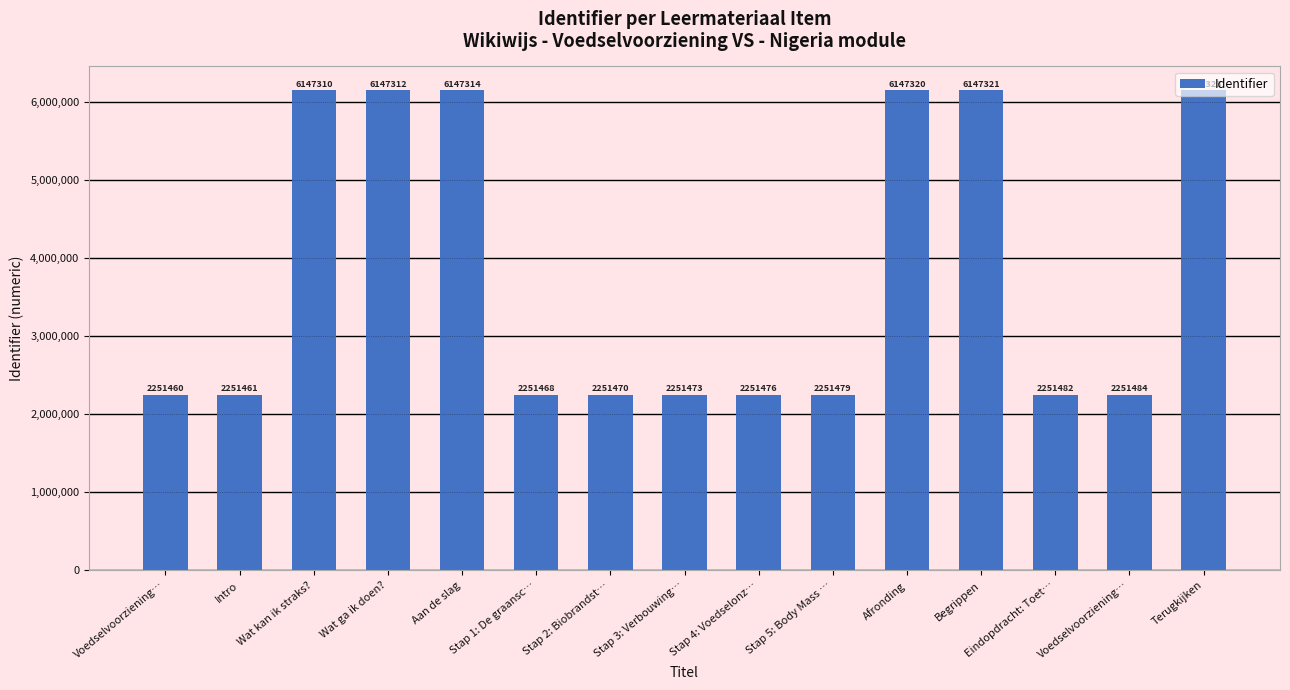

Are the bars horizontal?

No